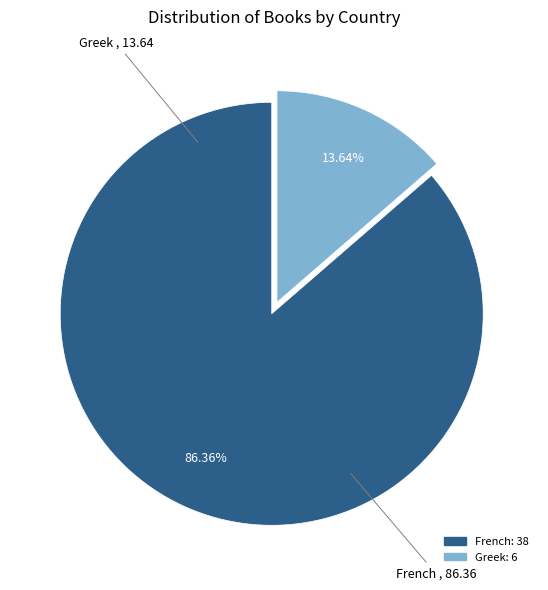

Combined, do Greek and French account for over 50%?

Yes